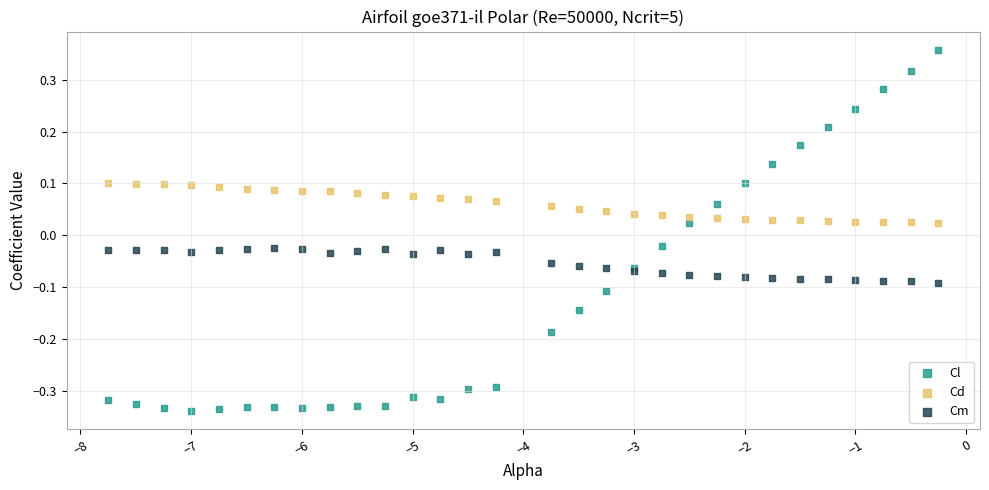

Which series reaches the minimum Y coordinate?

Cl